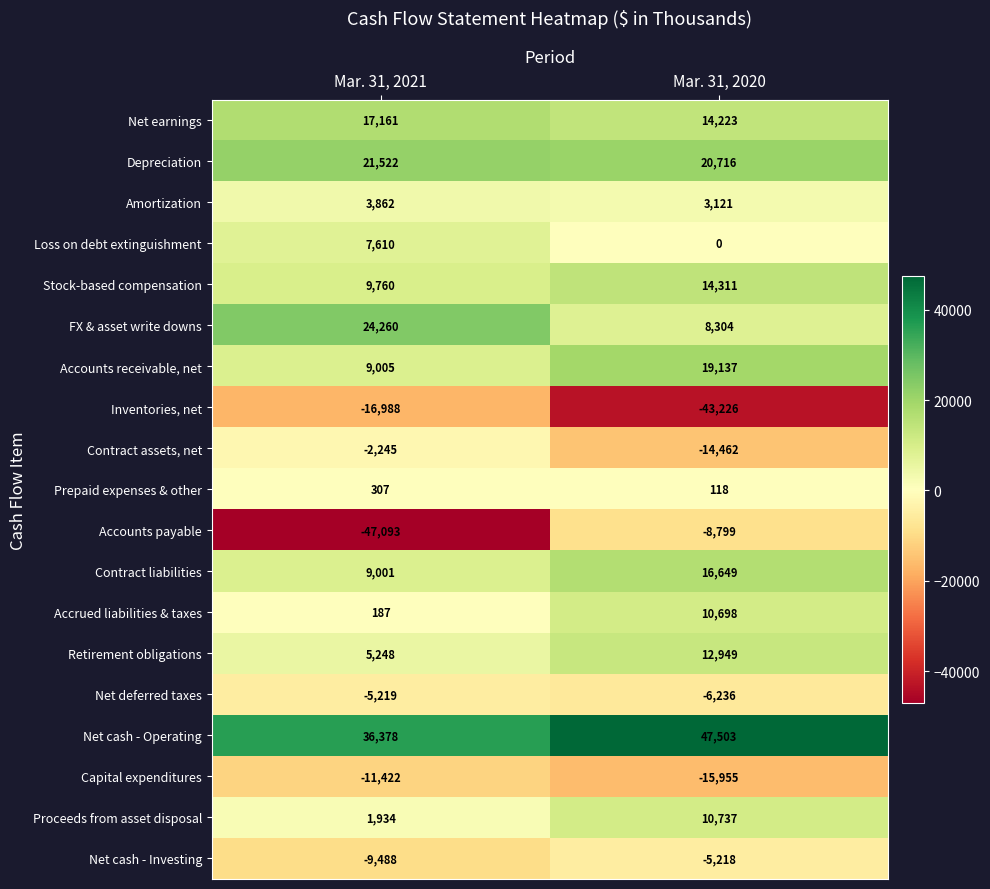

Which category has the highest value across all series?

Mar. 31, 2020